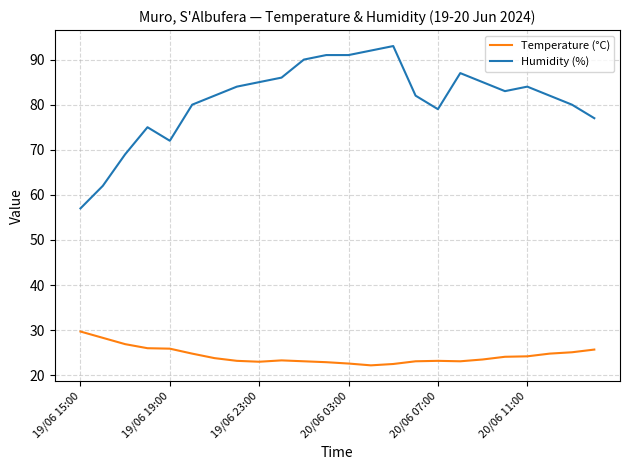

True or false: Humidity (%) and Temperature (°C) cross at least once.

False